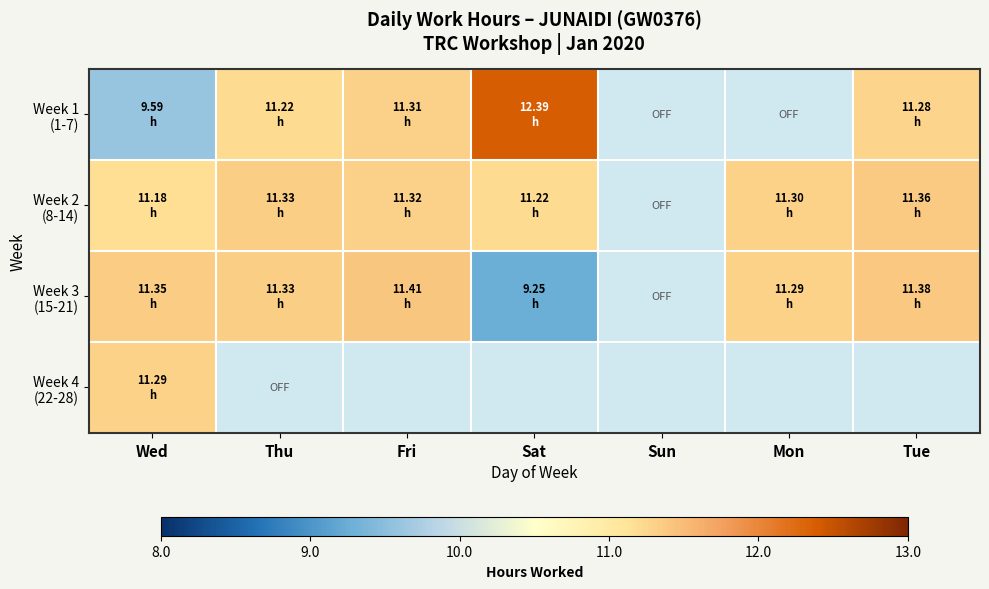

At Thu, list the series in order from smallest to largest.

Week 4 (22-28), Week 1 (1-7), Week 2 (8-14), Week 3 (15-21)